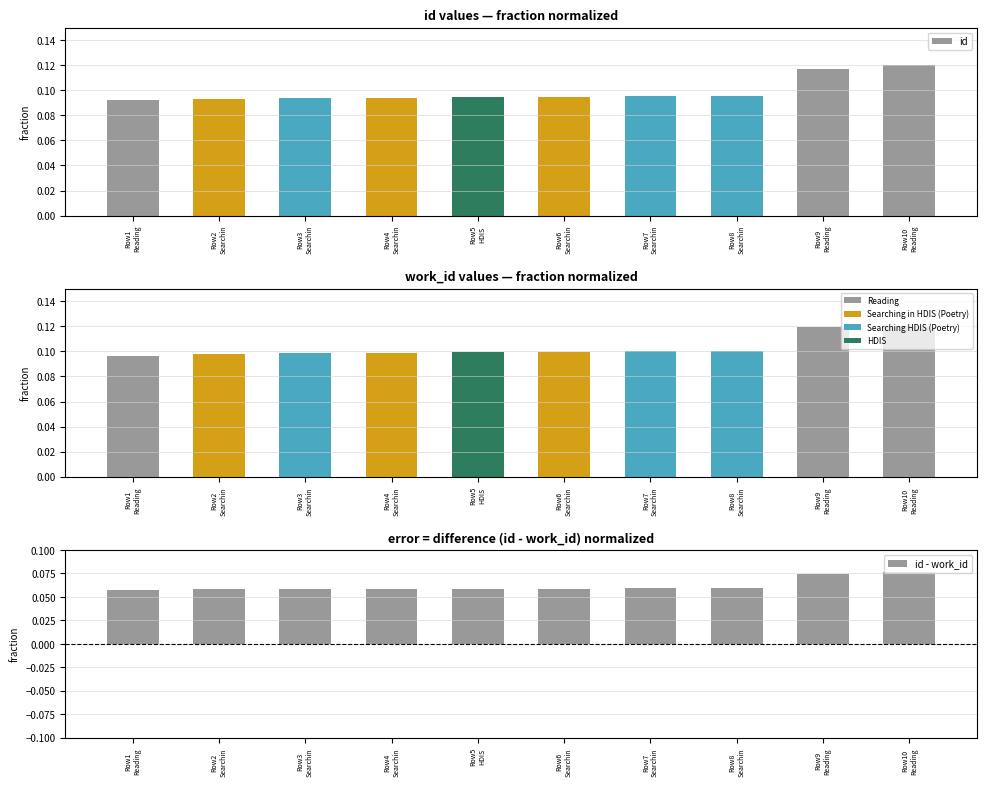

How many work_id values are between 0 and 1?

10